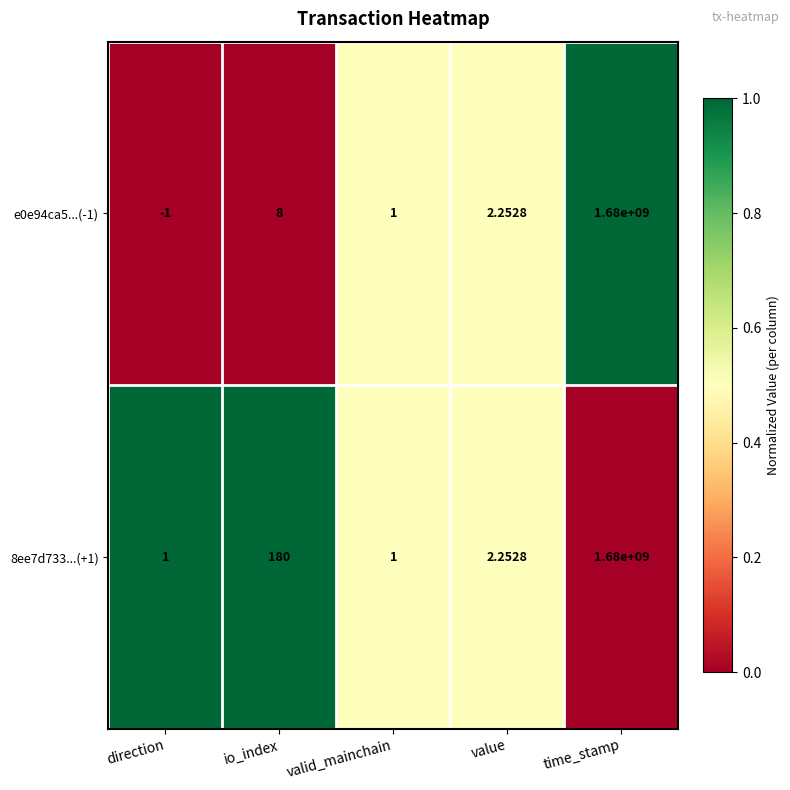

At which label does 8ee7d733...(+1) first exceed 2?

io_index